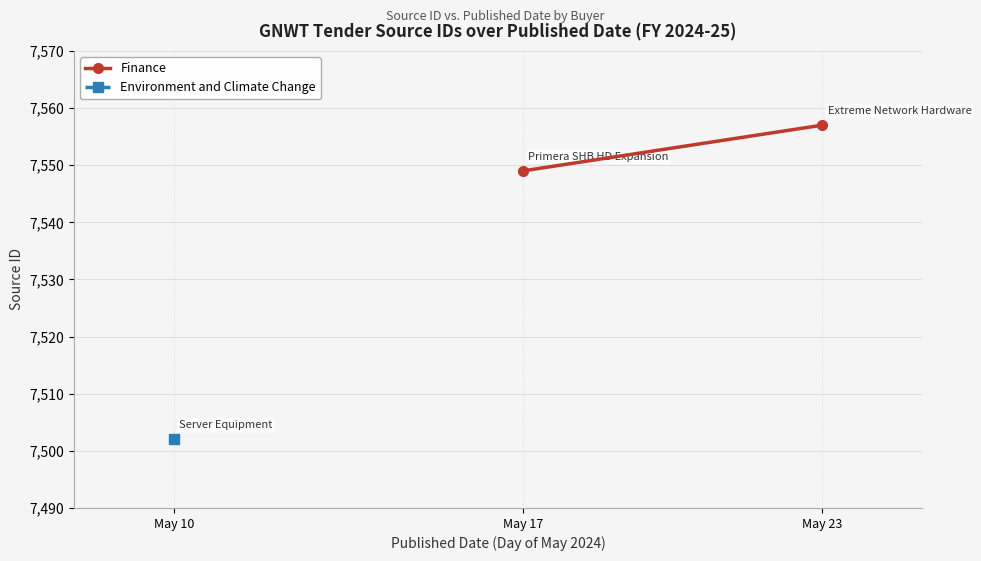

Is this an area chart (filled region under the line)?

No